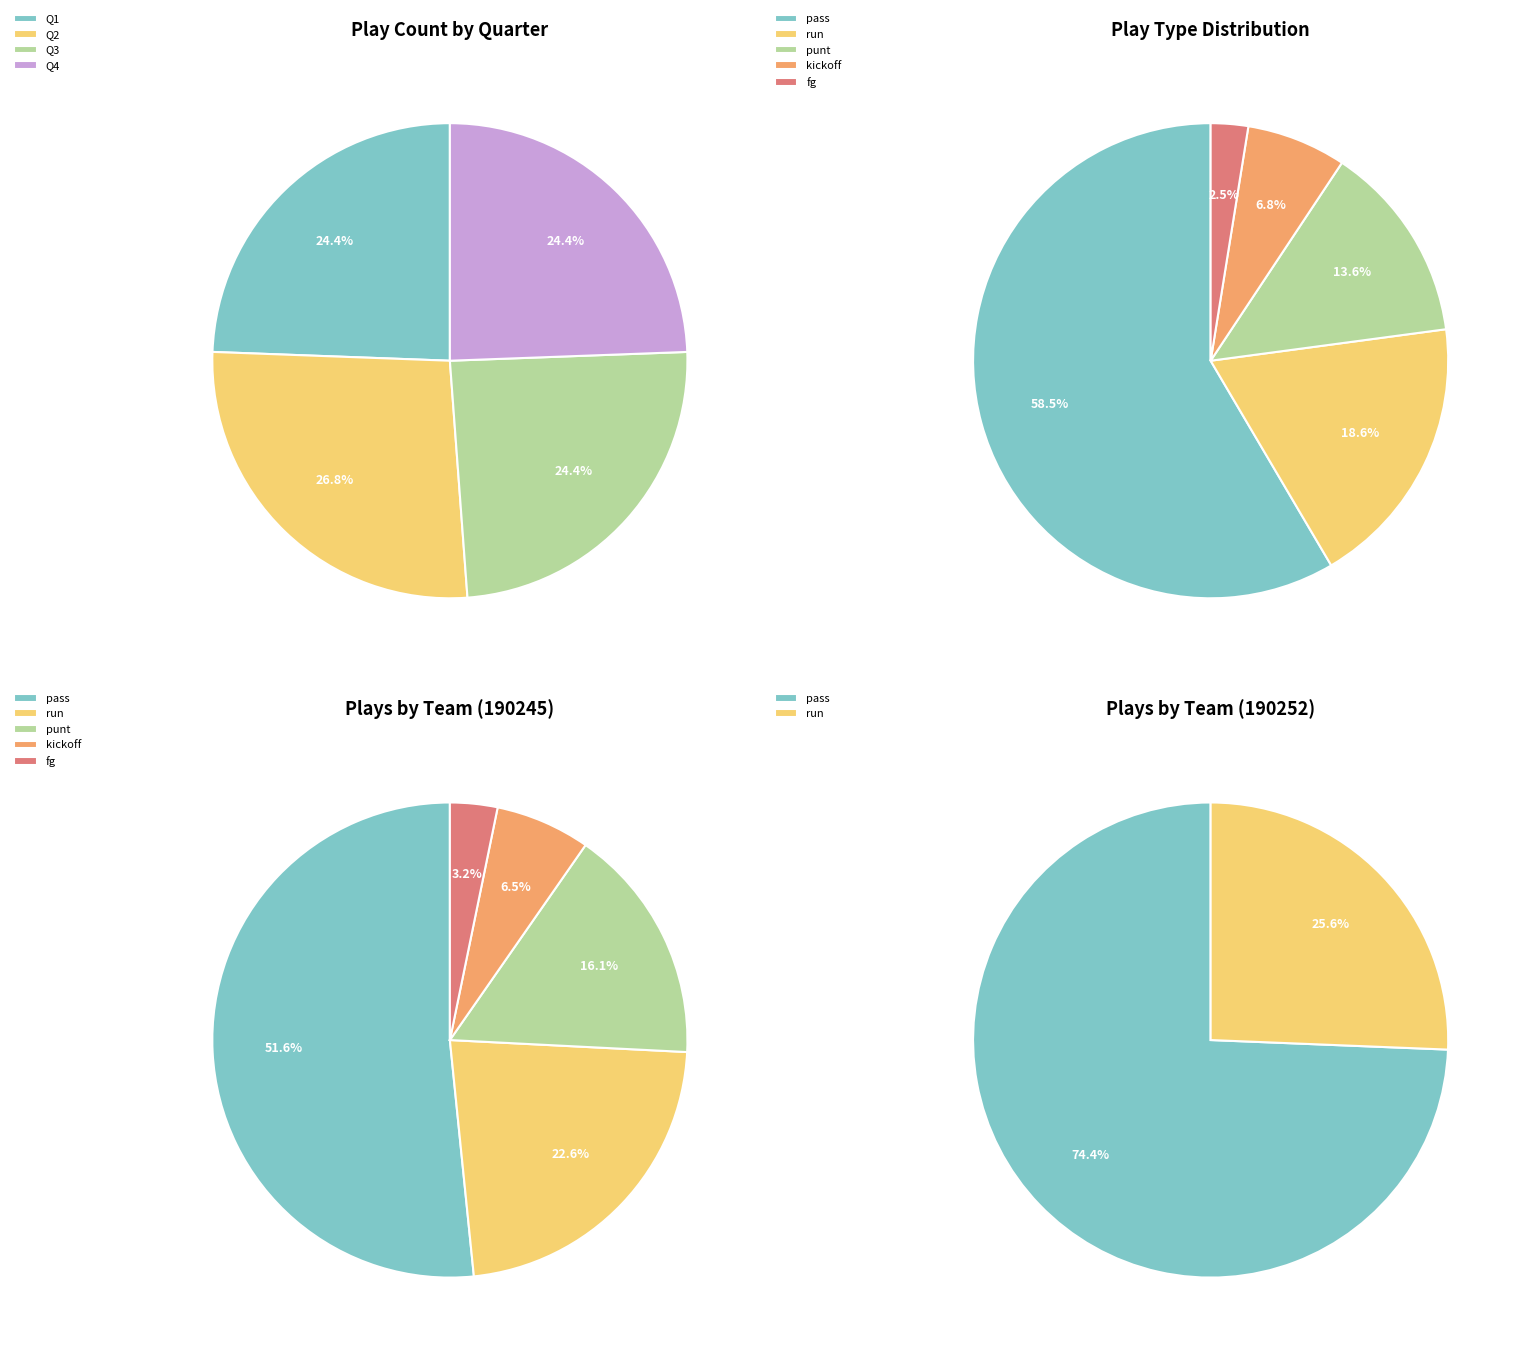

Which category has the biggest portion of the pie?

Q2